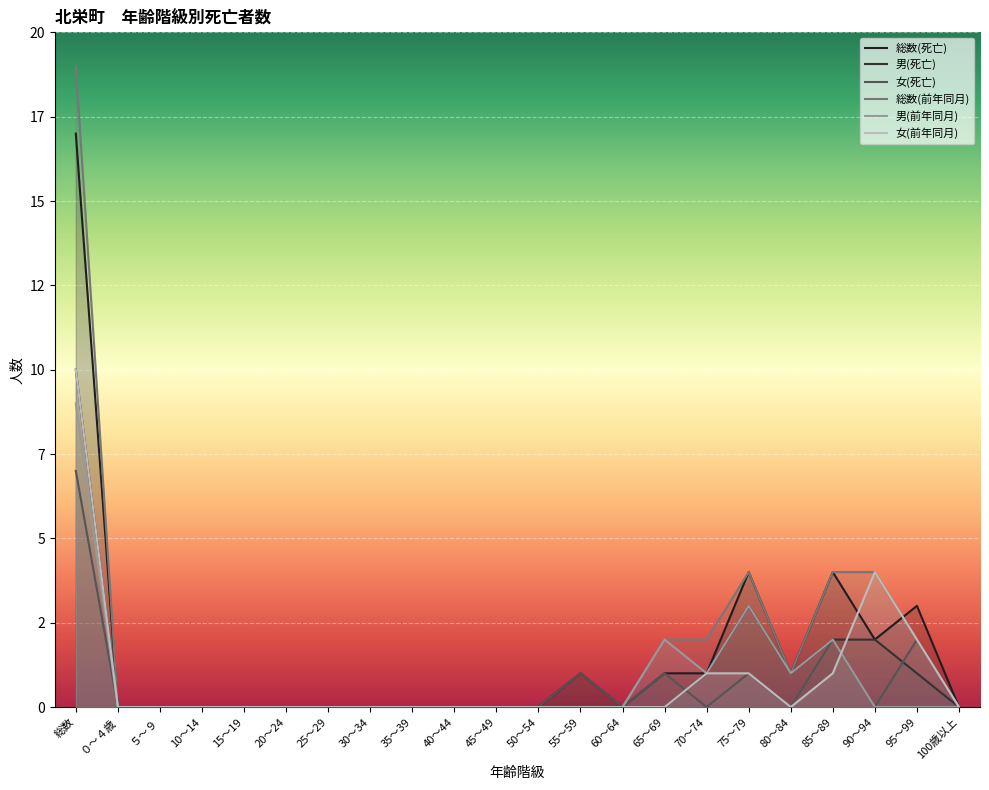

At 90～94, list the series in order from smallest to largest.

女(死亡), 男(前年同月), 総数(死亡), 男(死亡), 総数(前年同月), 女(前年同月)